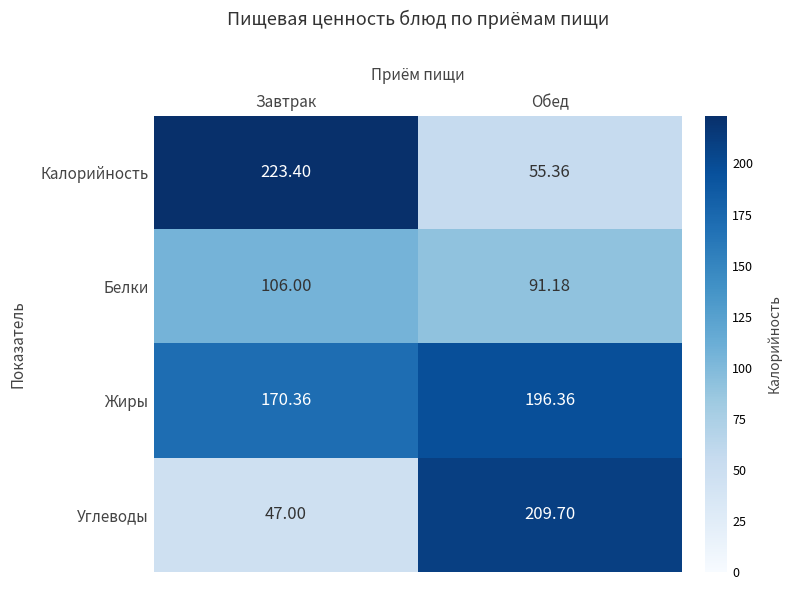

How many data points in Калорийность are less than 223?

1